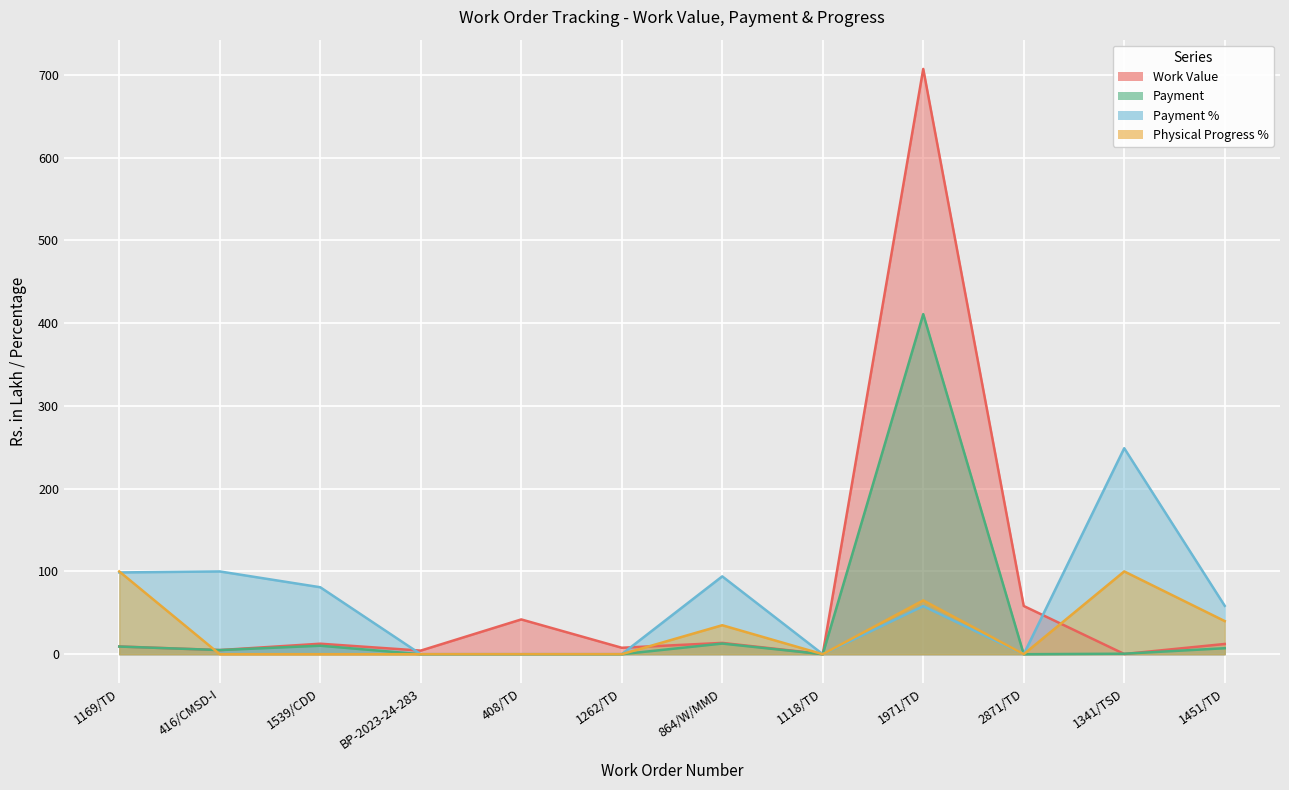

Is it true that Payment % equals 100.0 at 416/CMSD-I?

True